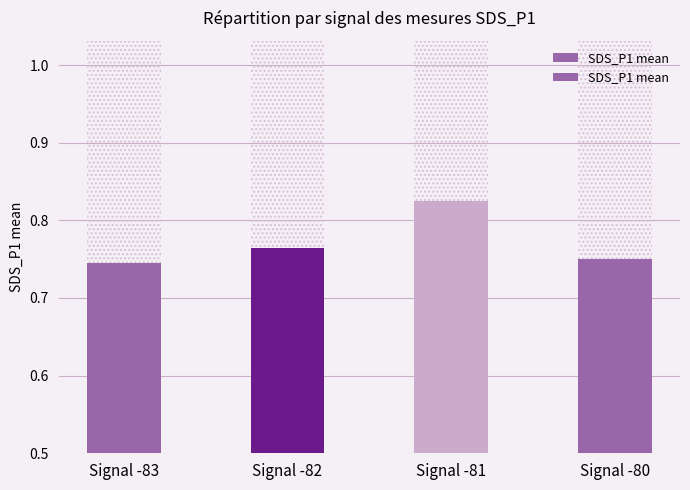

Which category has the highest value across all series?

Signal -81